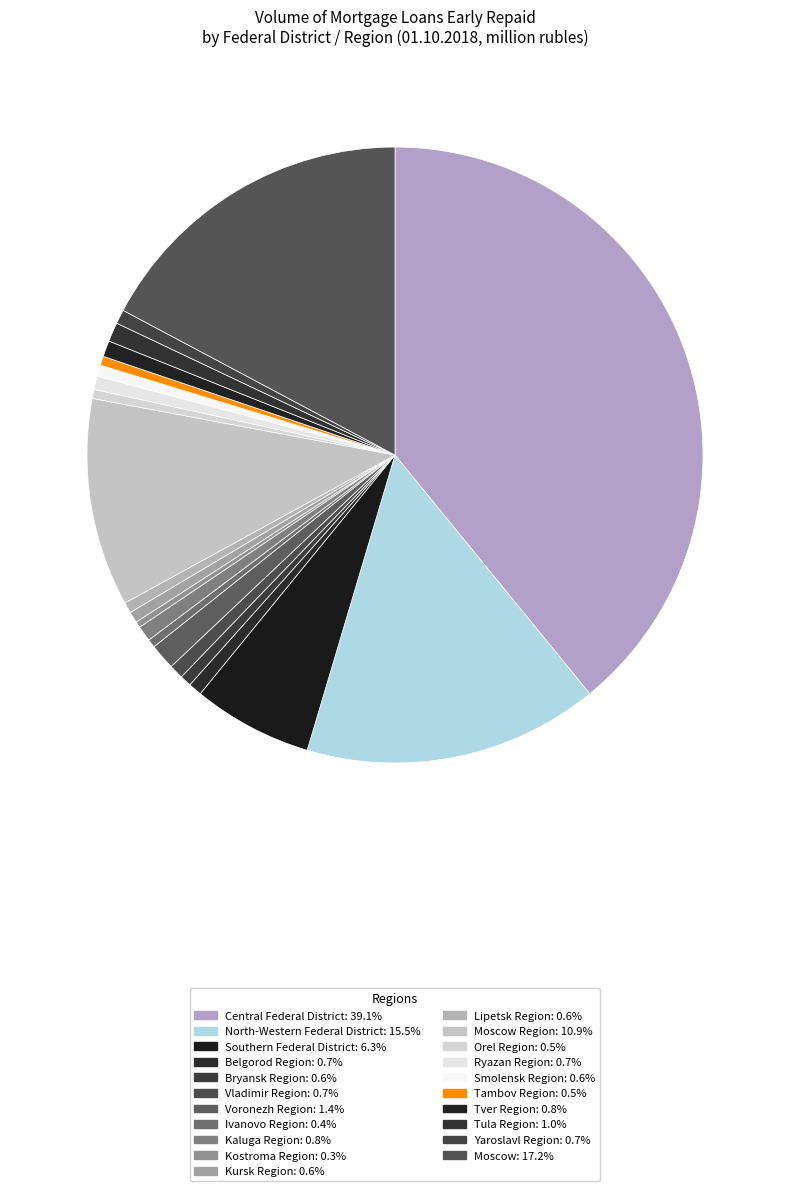

How many slices are in this pie chart?

21